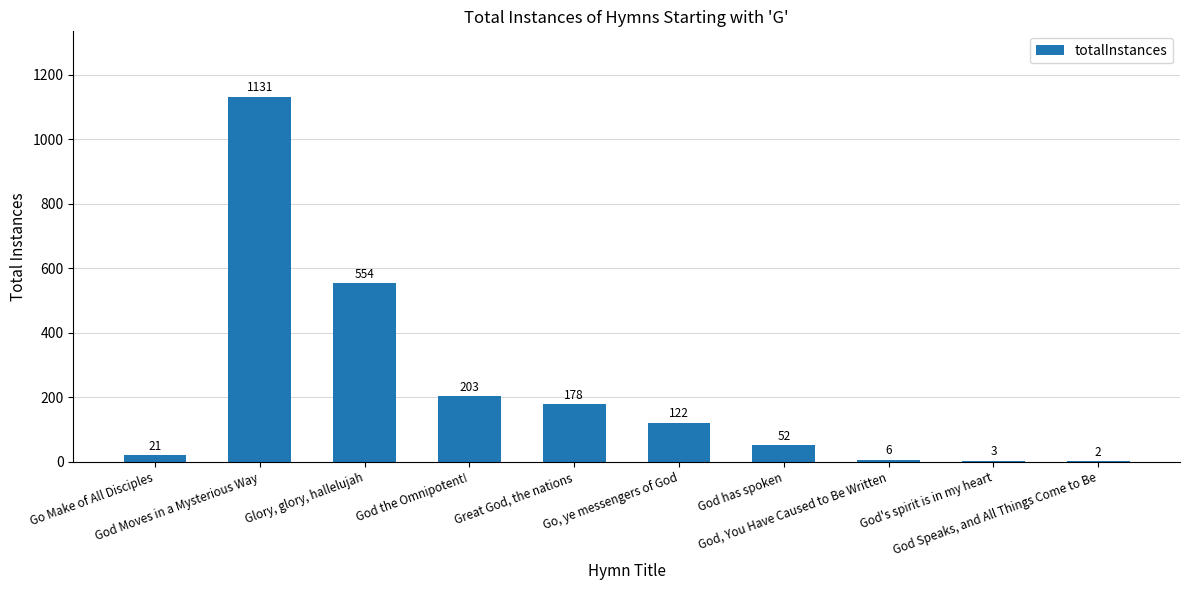

What is the greatest value displayed?

1131